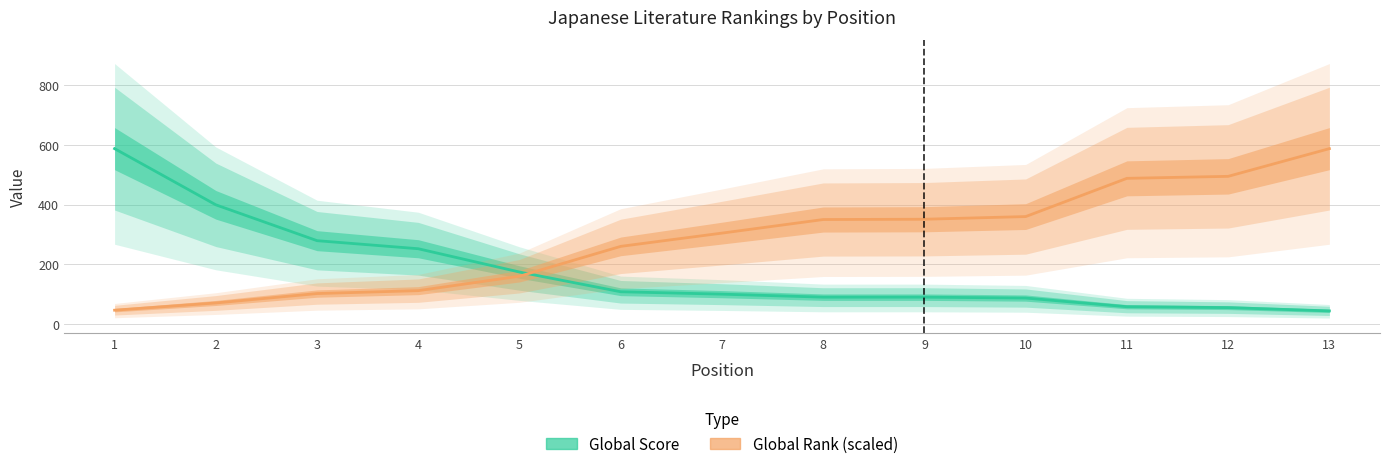

At which category is the sum across all series the highest?

1